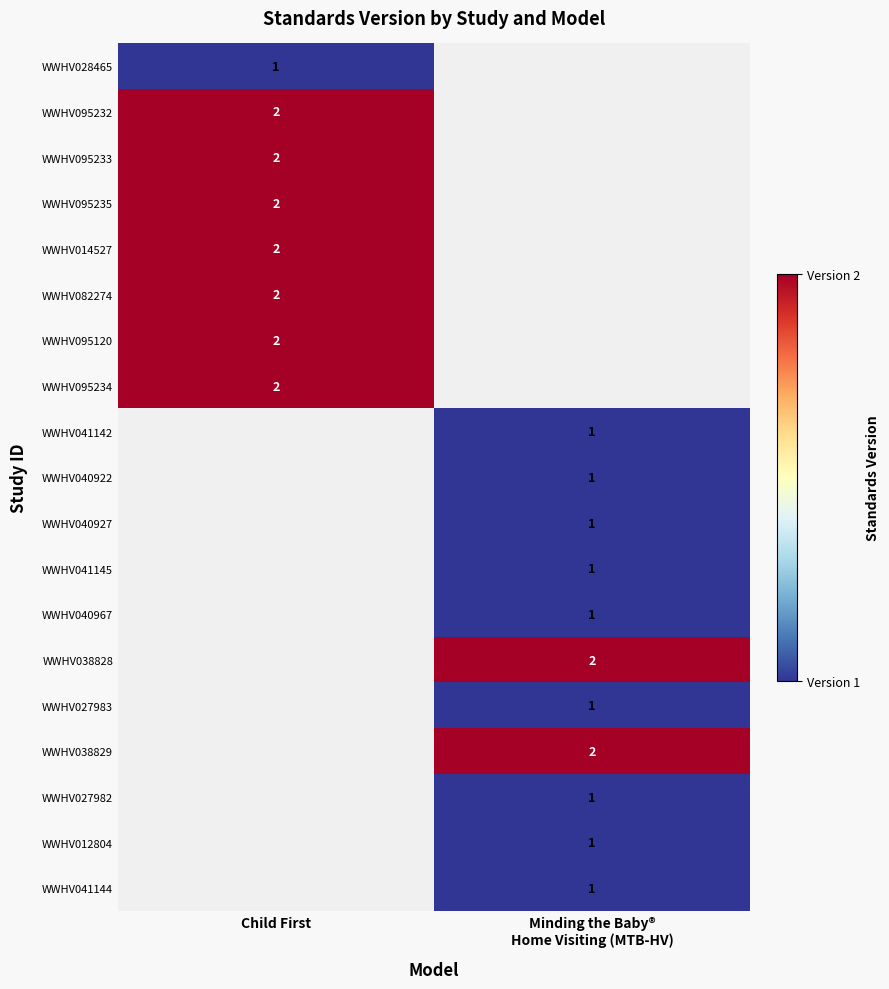

Which category has the highest value across all series?

Child First